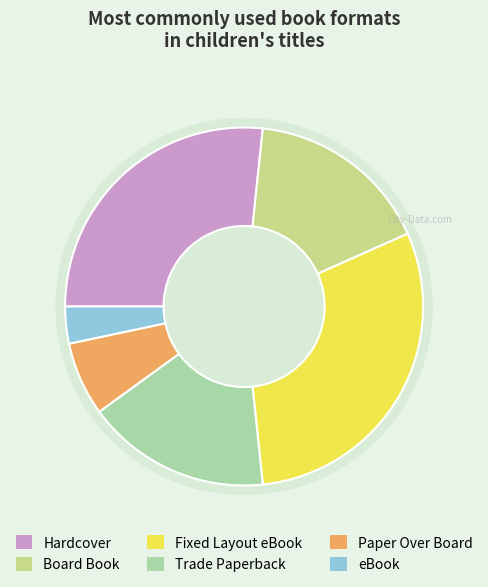

How many segments does this pie chart have?

6